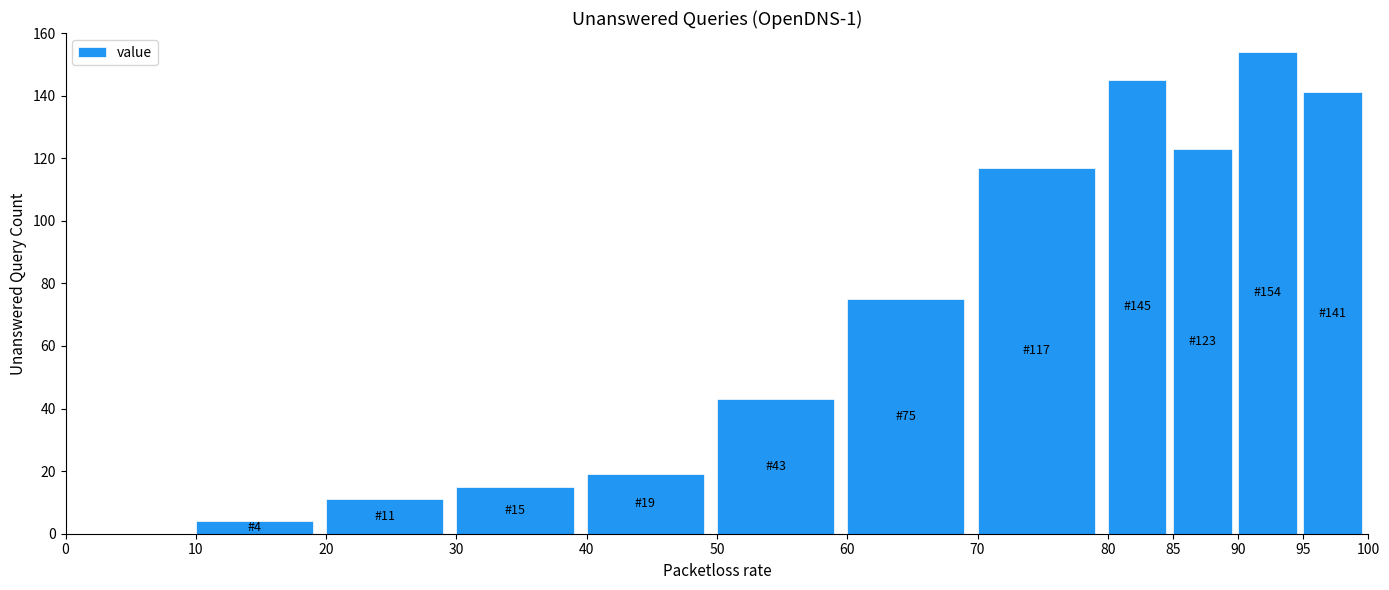

Reading right to left, list all the values displayed in this chart.

95=141	90=154	85=123	80=145	70=117	60=75	50=43	40=19	30=15	20=11	10=4	0=0